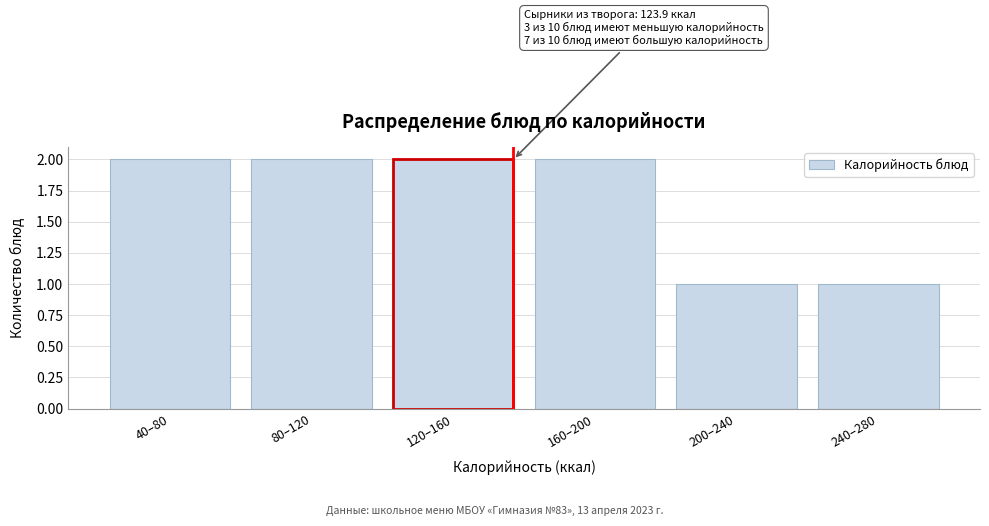

Reading left to right, list all the values displayed in this chart.

40–80=2	80–120=2	120–160=2	160–200=2	200–240=1	240–280=1